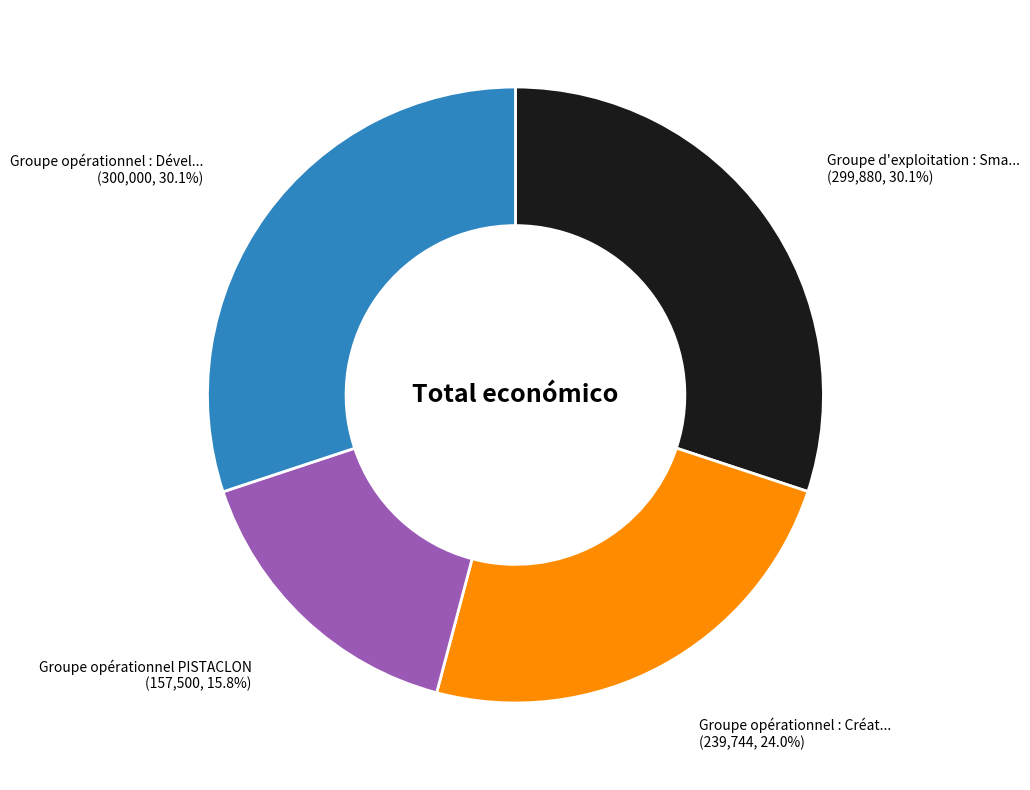

Is there any slice that represents more than half of the pie?

No